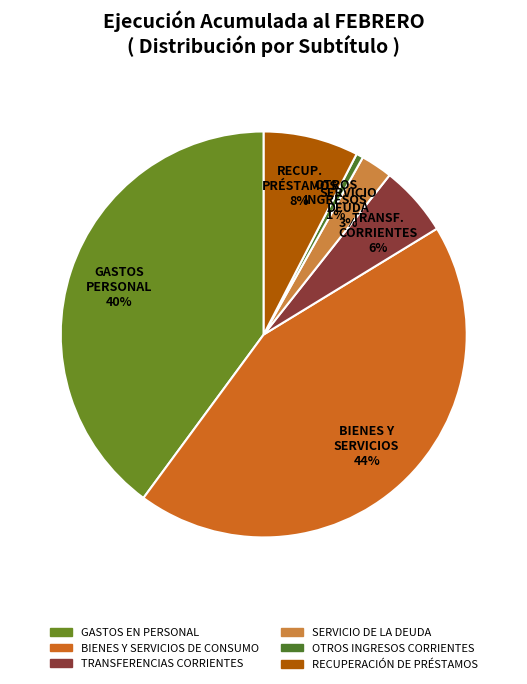

To the nearest percent, what portion does SERVICIO DE LA DEUDA represent?

3%